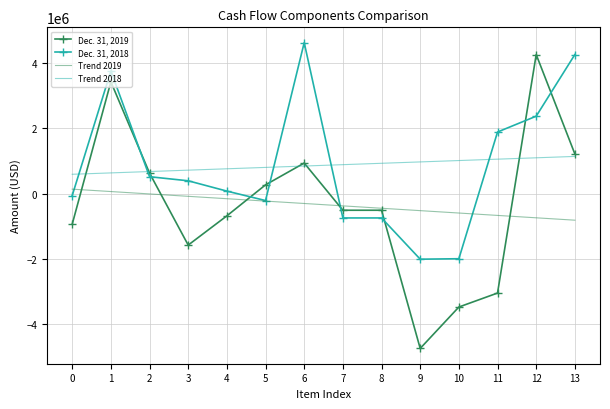

Is the value of Dec. 31, 2018 at 5 greater than the value of Dec. 31, 2019 at 1?

No